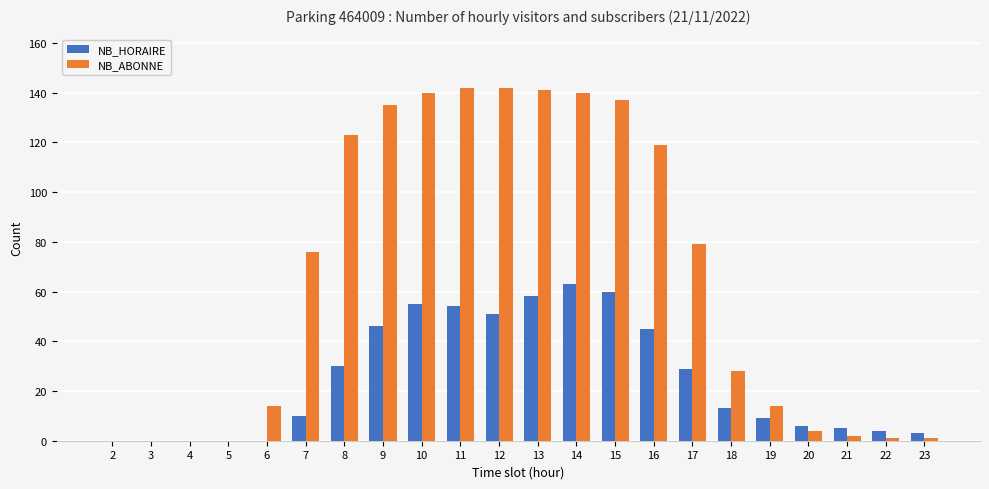

Is it true that NB_ABONNE equals 2 at 21?

True